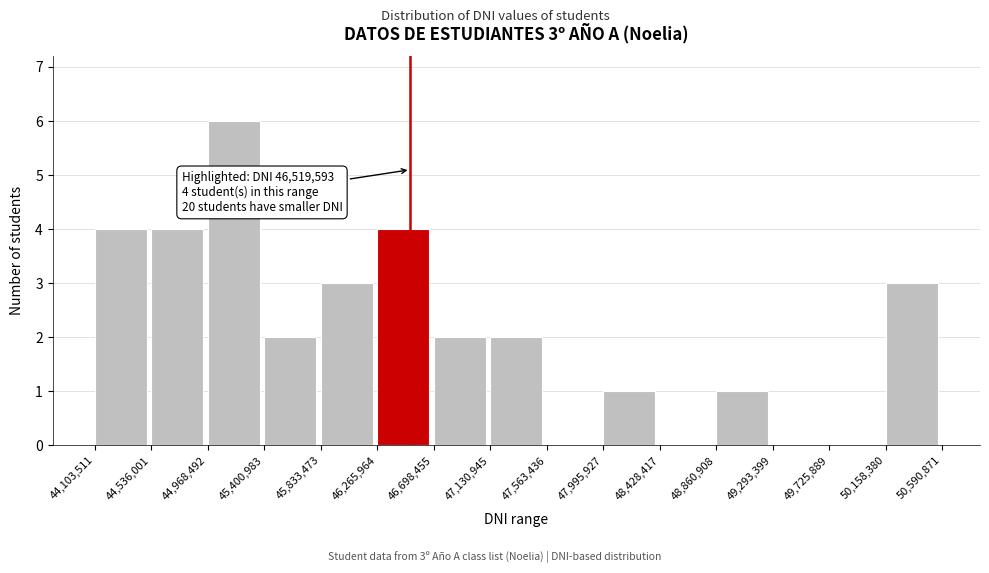

Over which range of the x-axis is the bar tallest?

44,968,492 to 45,400,983